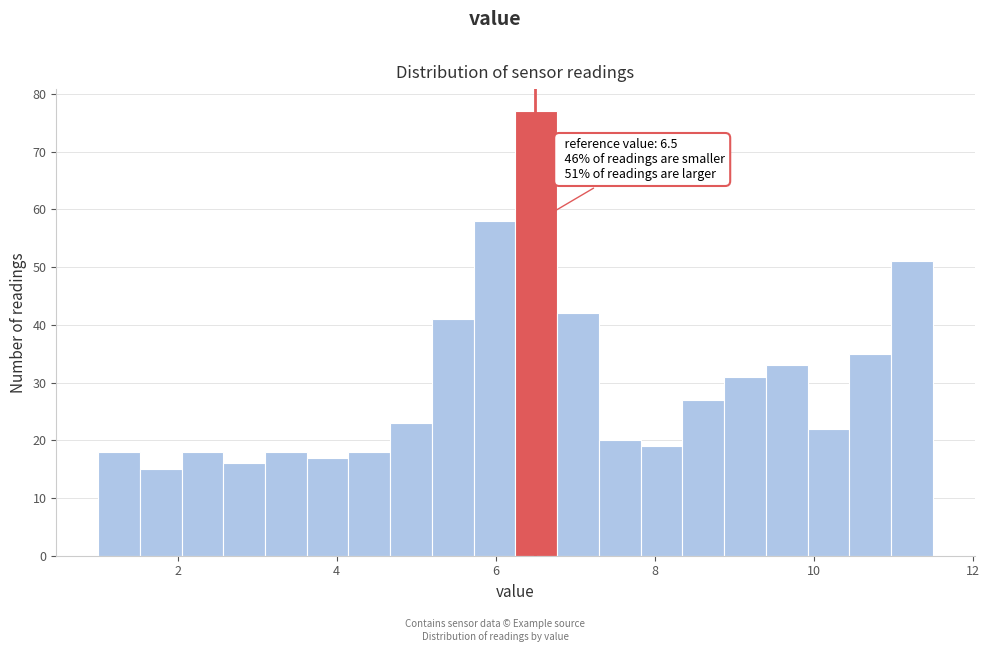

Read against the x-axis, roughly where is the centre of the tallest bar?

6.6